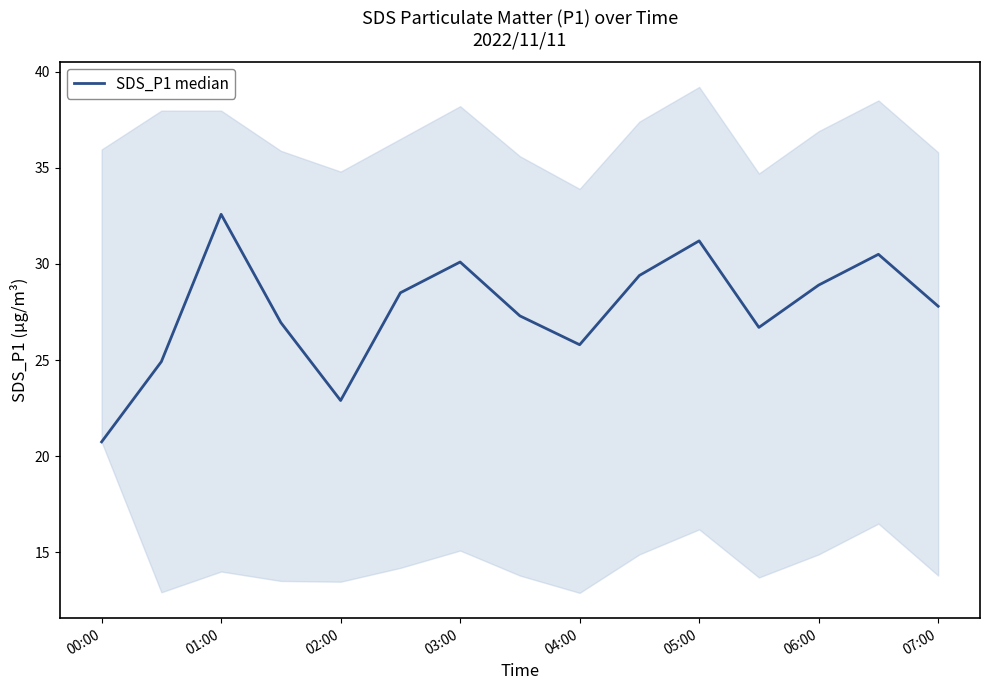

What is the label of the 15th point from the right?

00:00